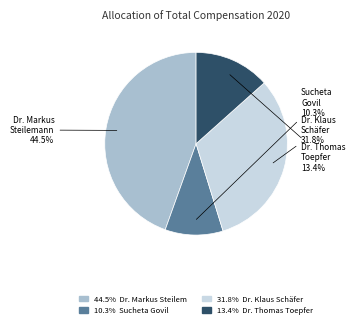

Count the number of slices in the pie.

4